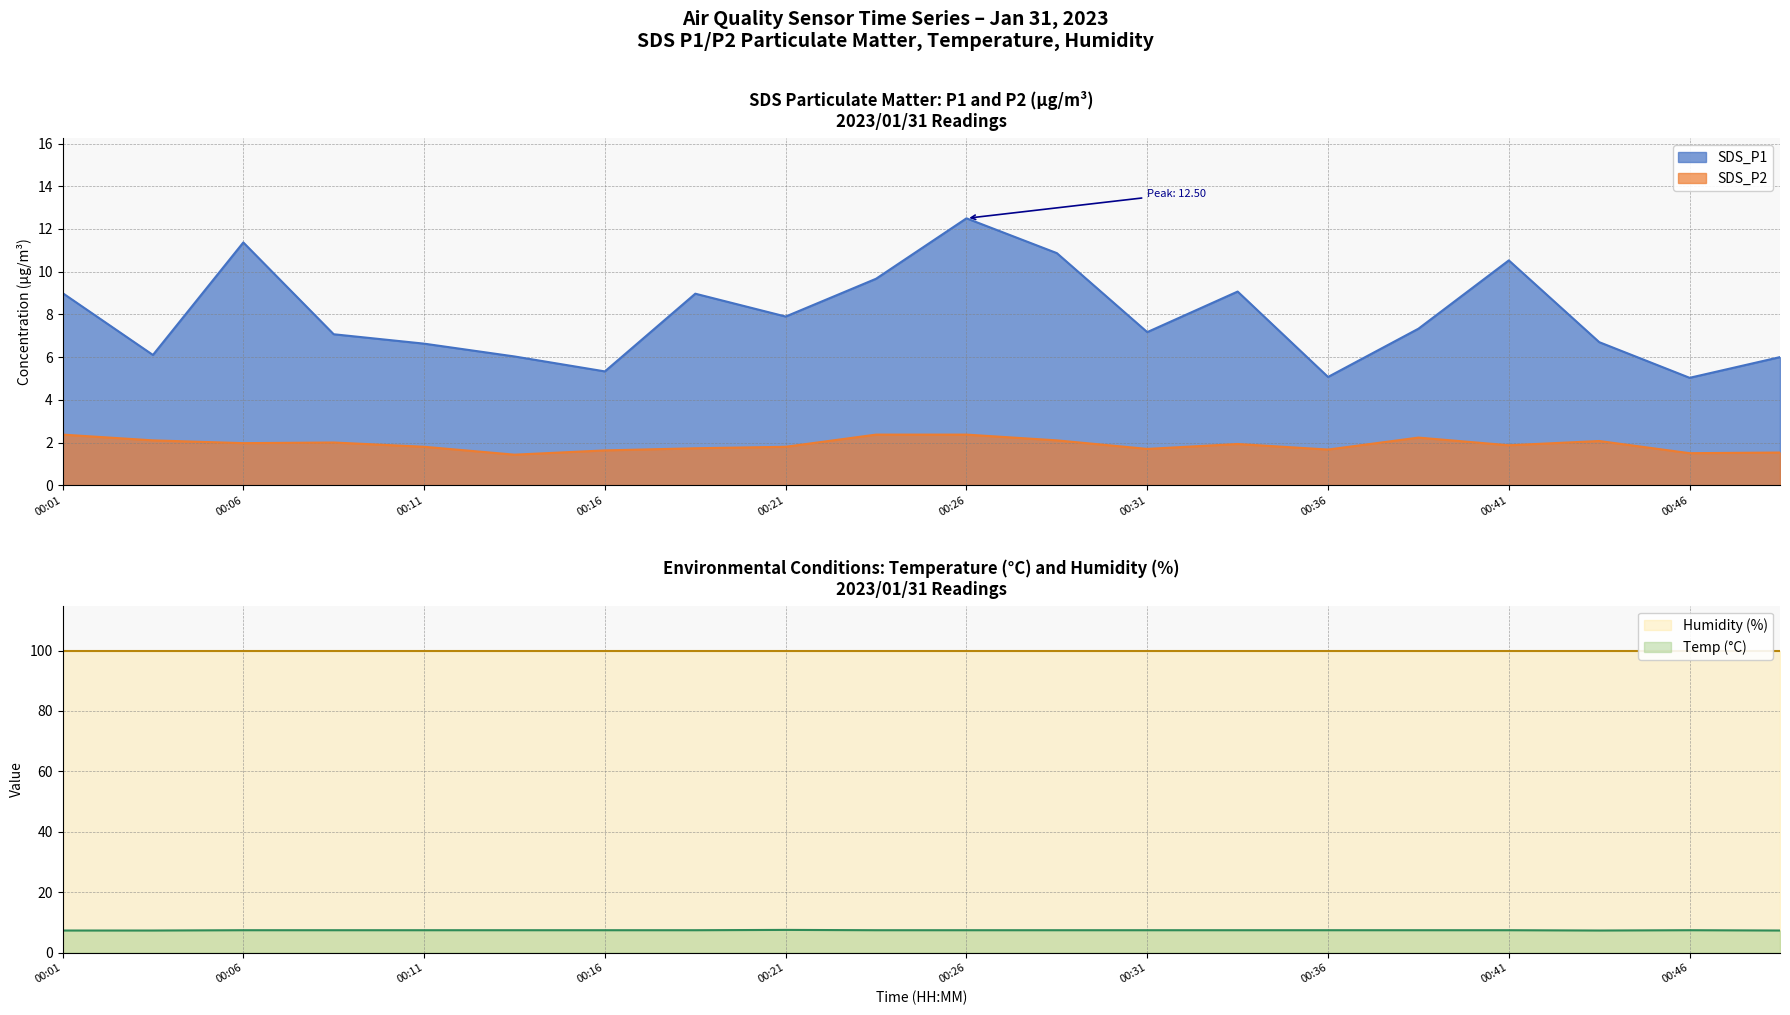

True or false: Temp has a value of 7.4 at 00:33.

True